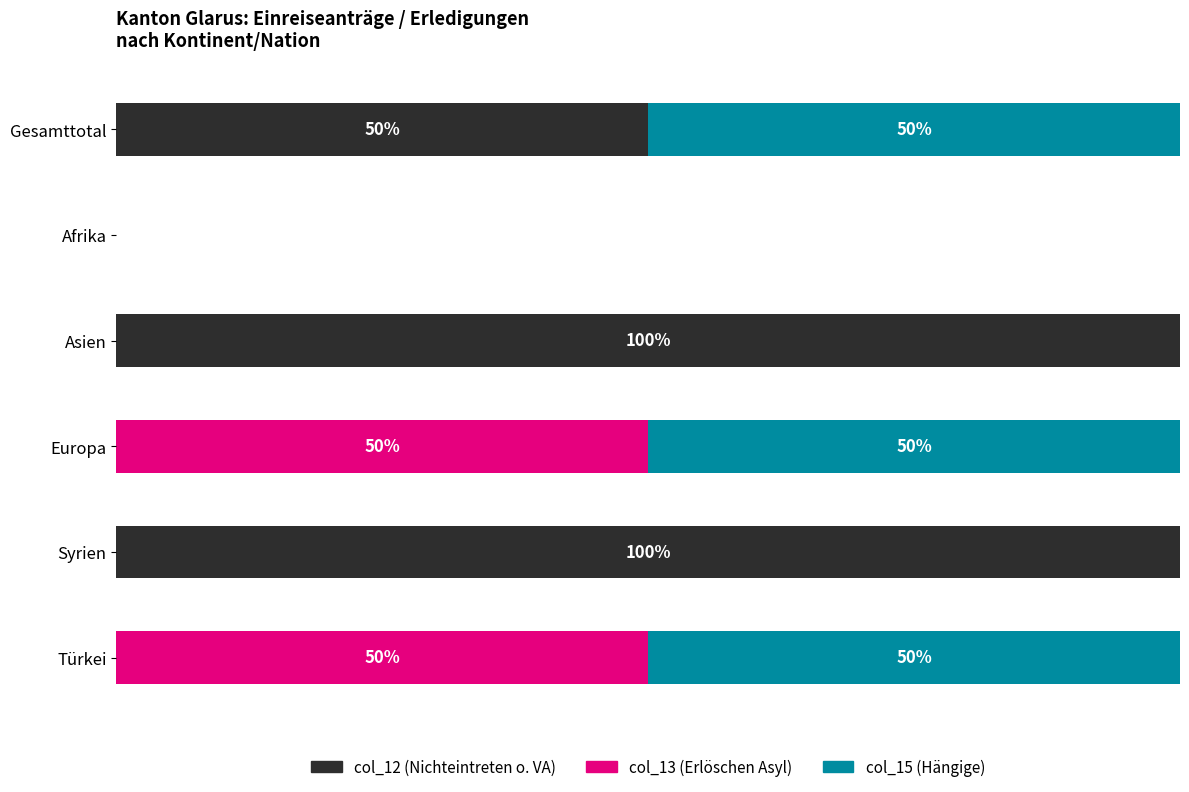

Which series has the largest total across all categories?

col_12 (Nichteintreten o. VA)